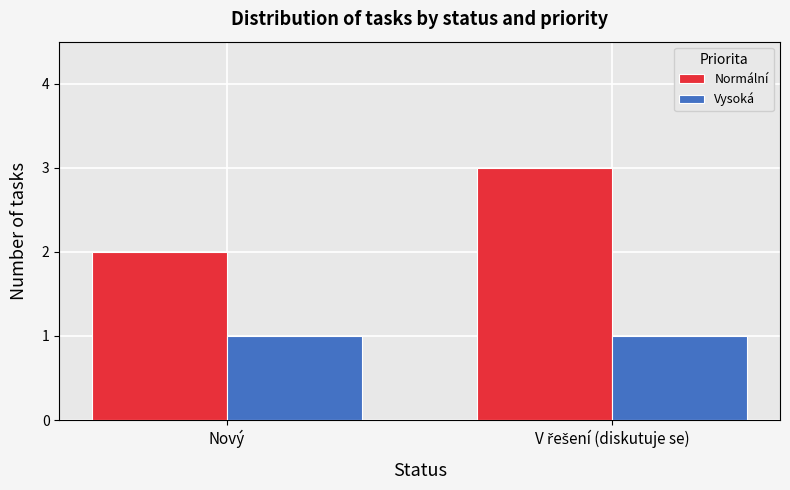

Reading left to right, extract all data points from this chart.

Normální: 2	3
Vysoká: 1	1